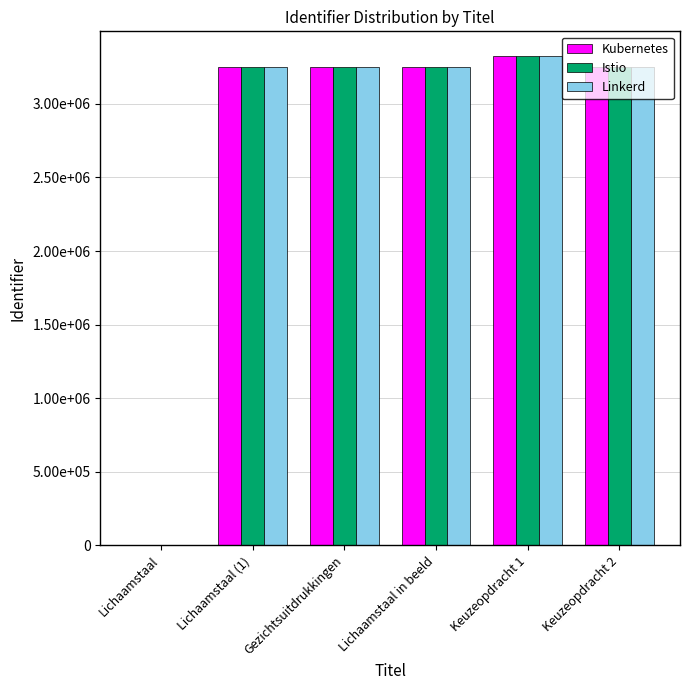

What is the value of the Kubernetes bar at the 4th from the left?

3252971